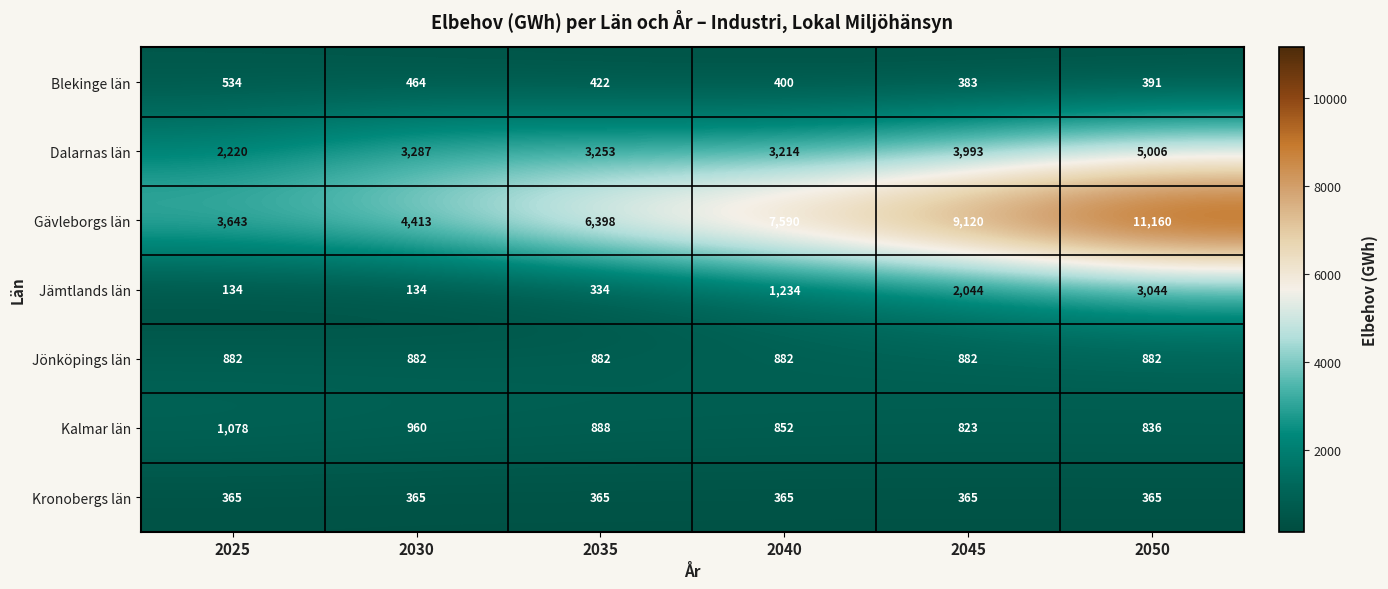

Which category has the highest value across all series?

2050